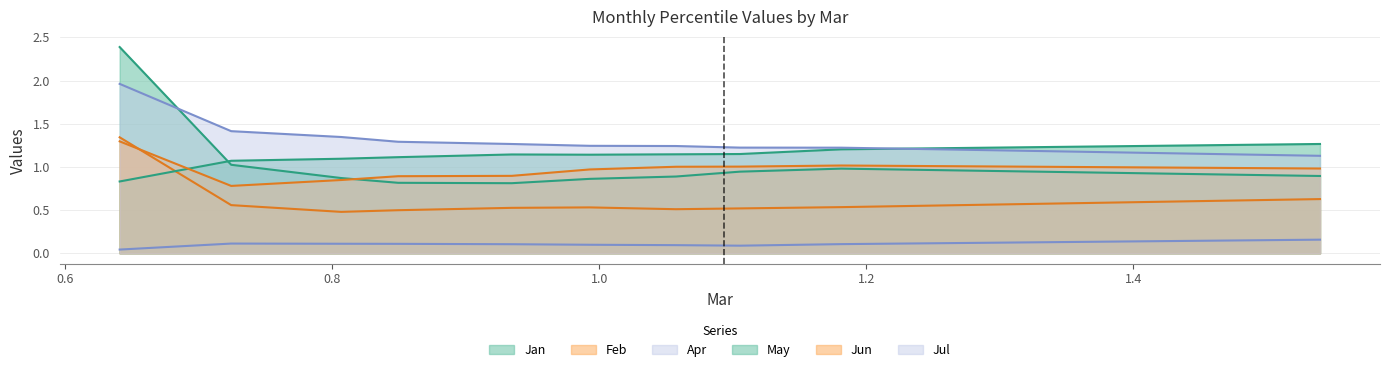

What is the difference between the maximum and second lowest values in the Jan series?

1.6